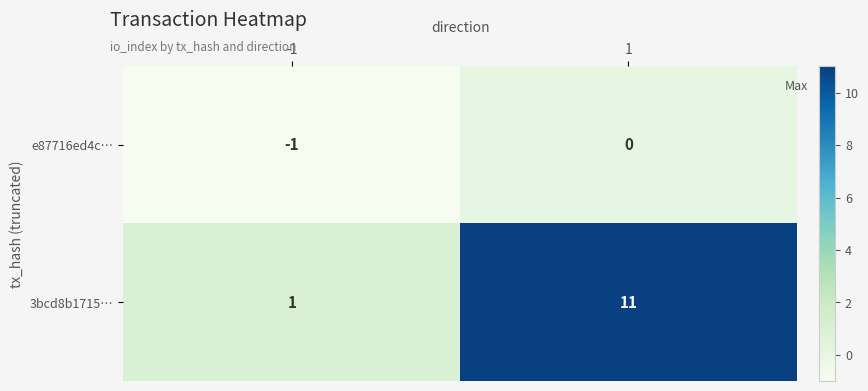

How many 3bcd8b1715… values are between 1 and 11?

2